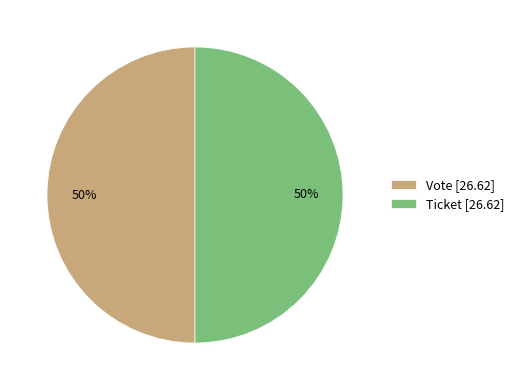

To the nearest percent, what is the average slice percentage?

50%